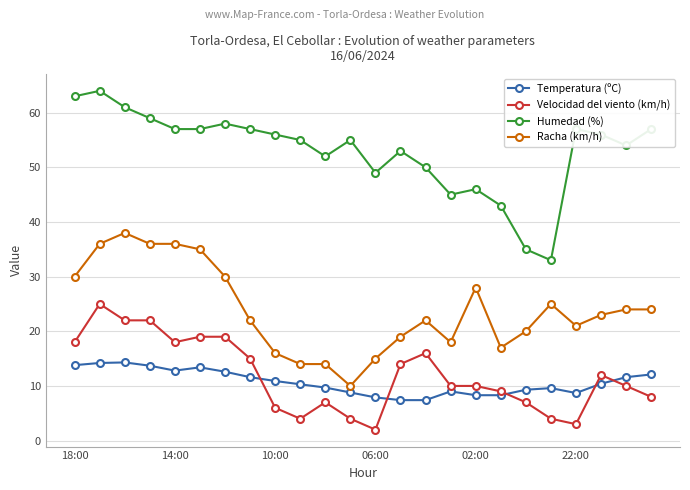

What is the difference between the maximum and minimum values in the Temperatura (ºC) series?

6.9